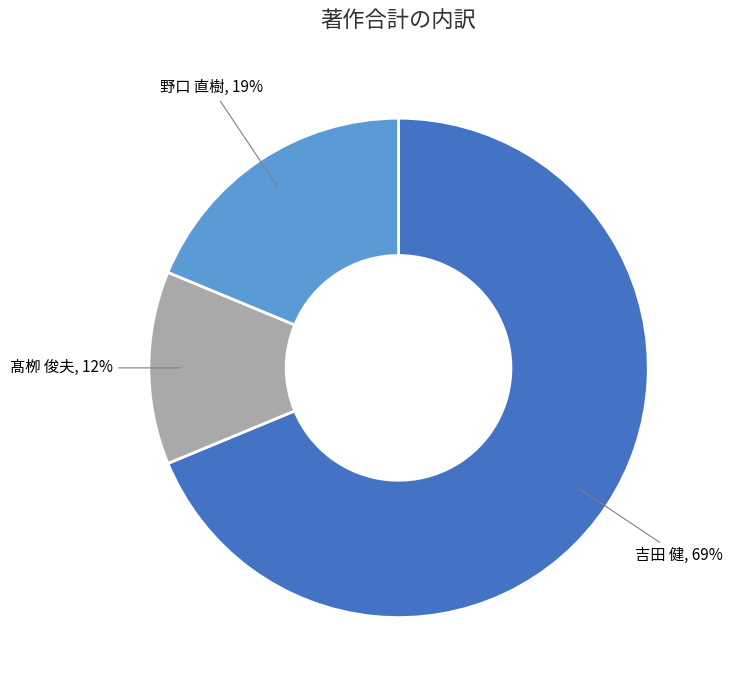

Which category has the biggest portion of the pie?

吉田 健